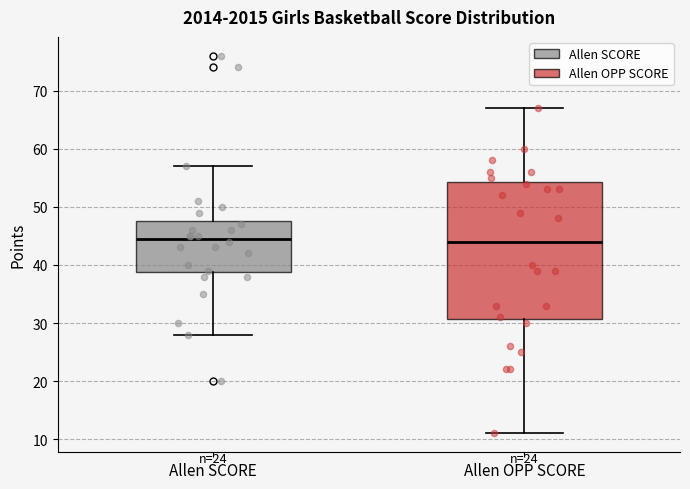

Reading left to right, transcribe this box plot: for each box, give where its median line is, the range the box spans, and where its two whiskers end, as read against the y-axis. The values are not printed on the chart, so give them approximately, as read against the axis.

Allen SCORE: median 45, box 39 to 48, whiskers 28 to 57
Allen OPP SCORE: median 44, box 31 to 54, whiskers 11 to 67